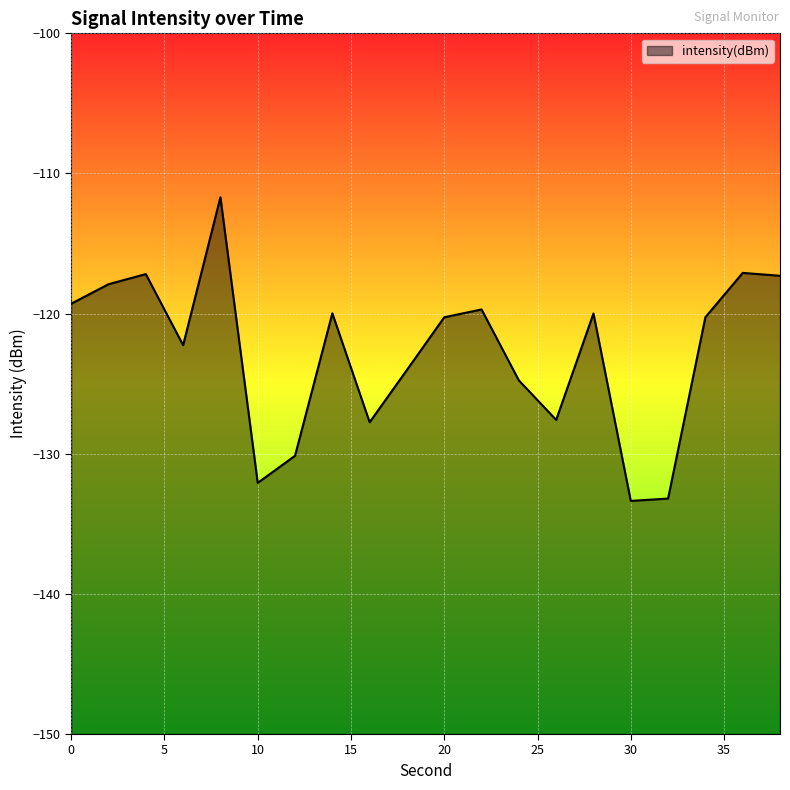

Rank the categories by value from highest to lowest.

8, 36, 4, 38, 2, 0, 22, 14, 28, 34, 20, 6, 18, 24, 26, 16, 12, 10, 32, 30